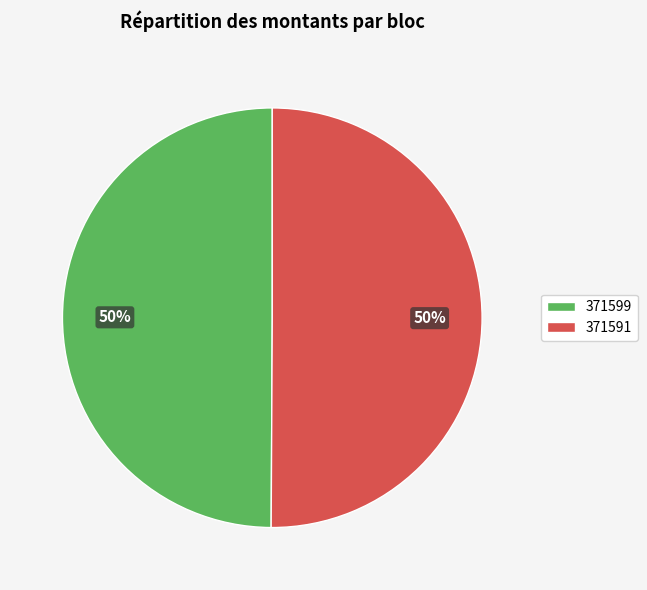

The 371599 slice represents 36% of the pie. True or false?

False